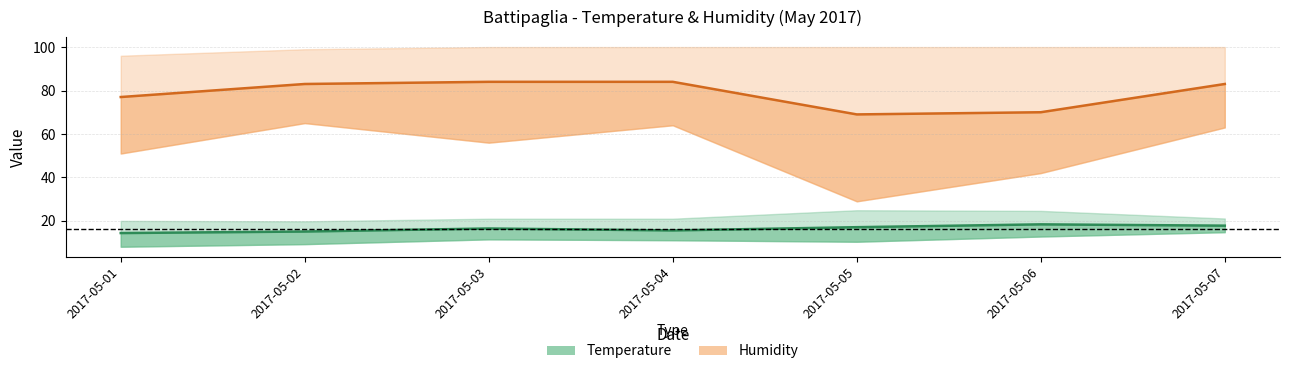

Between 2017-05-05 and 2017-05-07, which series saw the biggest shift?

Humidity MED